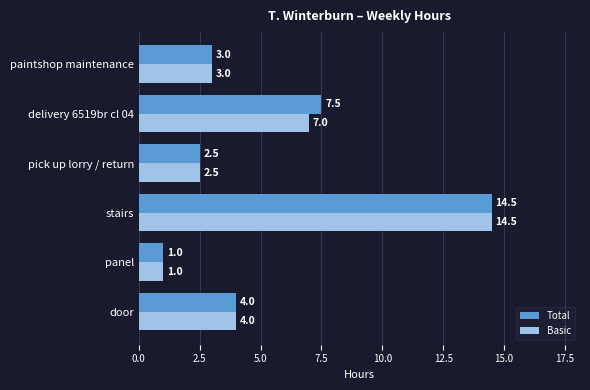

List the labels in order of Total value, smallest first.

panel, pick up lorry / return, paintshop maintenance, door, delivery 6519br cl 04, stairs